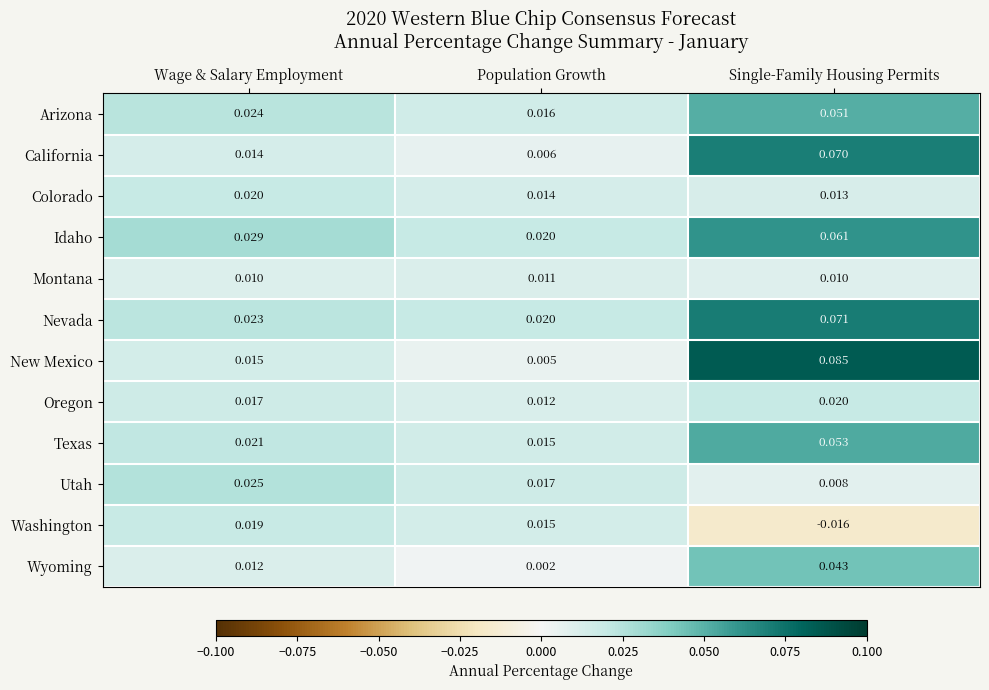

Which category has the highest value across all series?

Single-Family Housing Permits